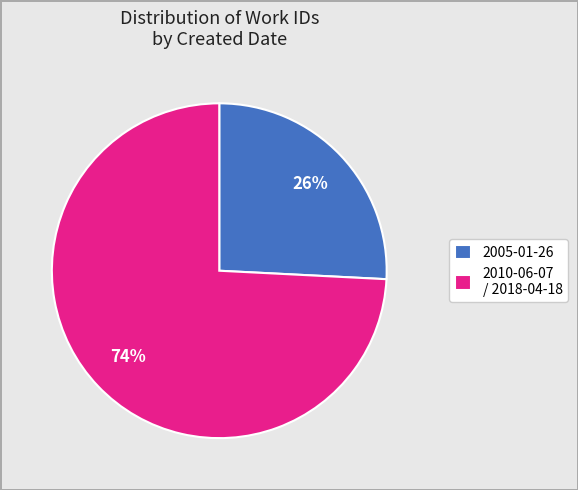

To the nearest percent, what is the combined percentage of 2010-06-07 / 2018-04-18 and 2005-01-26?

100%